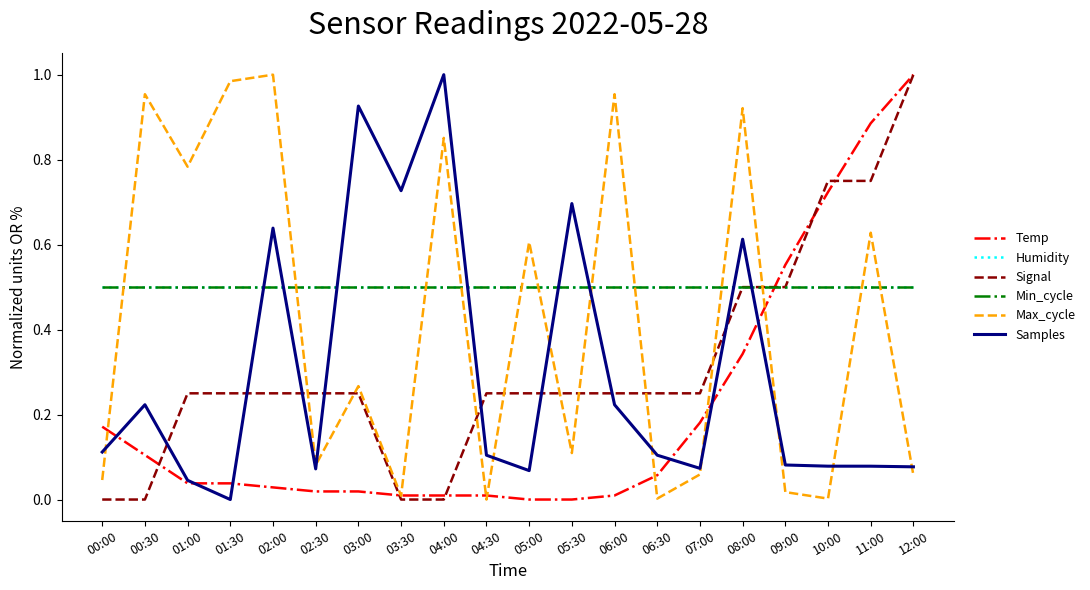

How many intersections are there between Temp and Max_cycle?

8